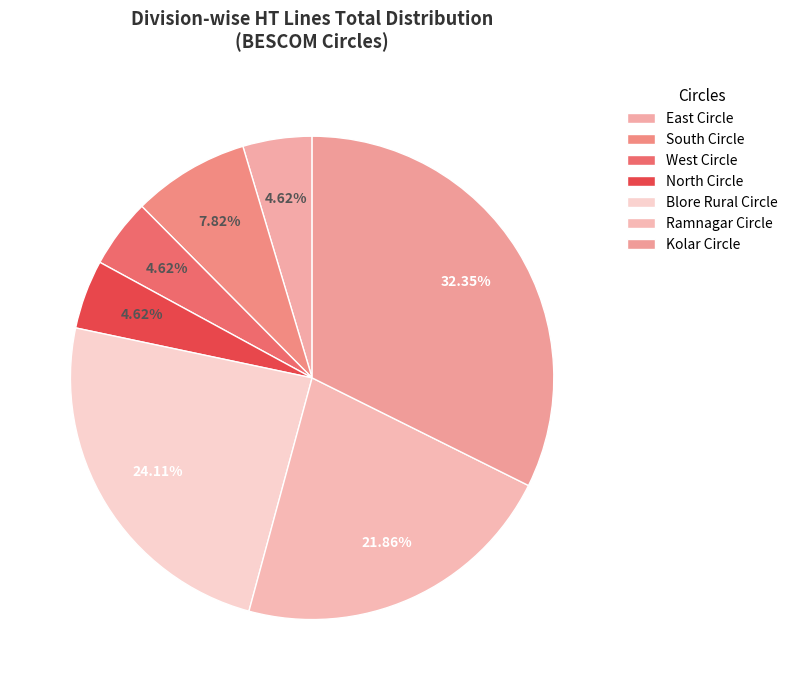

Count the number of slices in the pie.

7